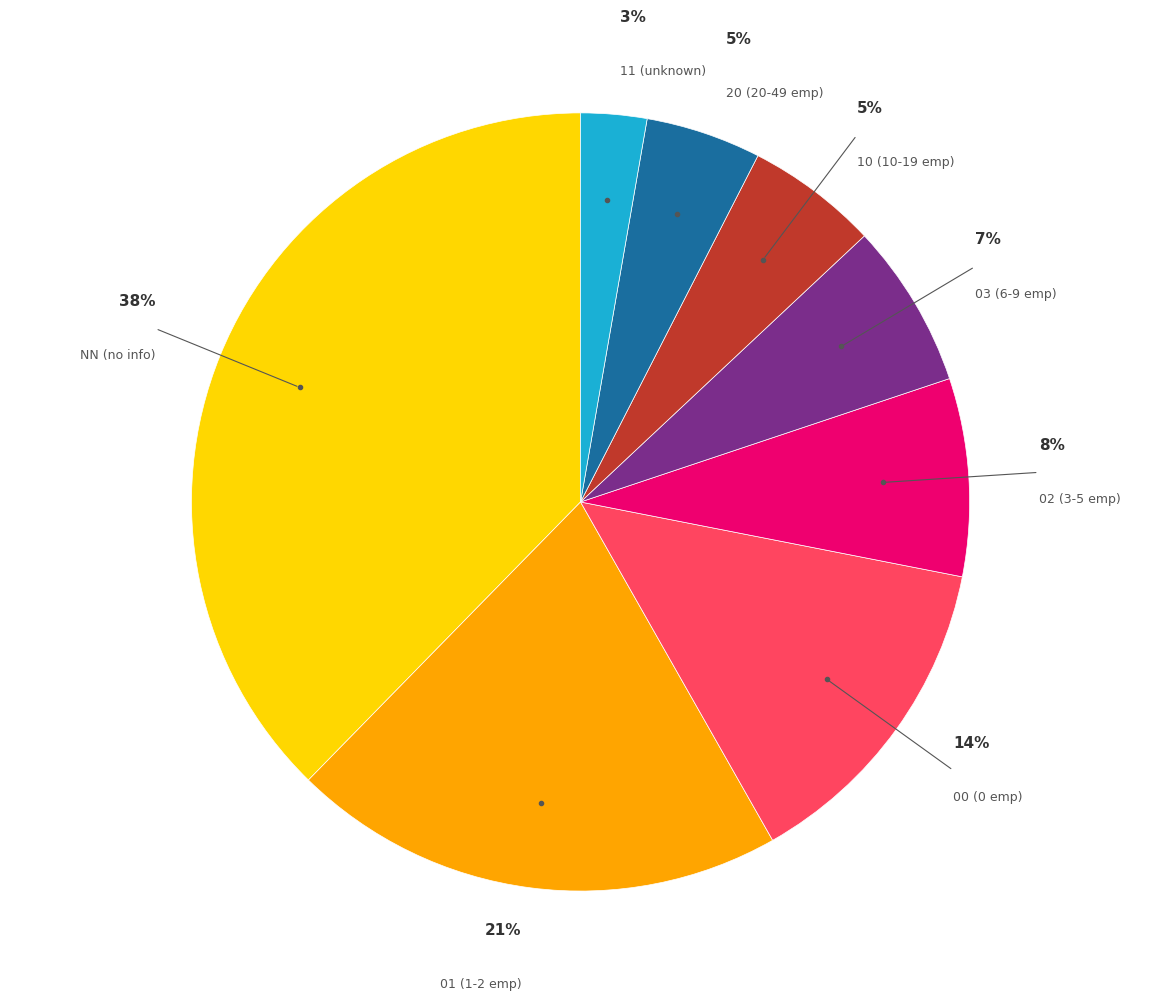

To the nearest percent, what is the difference between the largest and smallest slice percentages?

35%